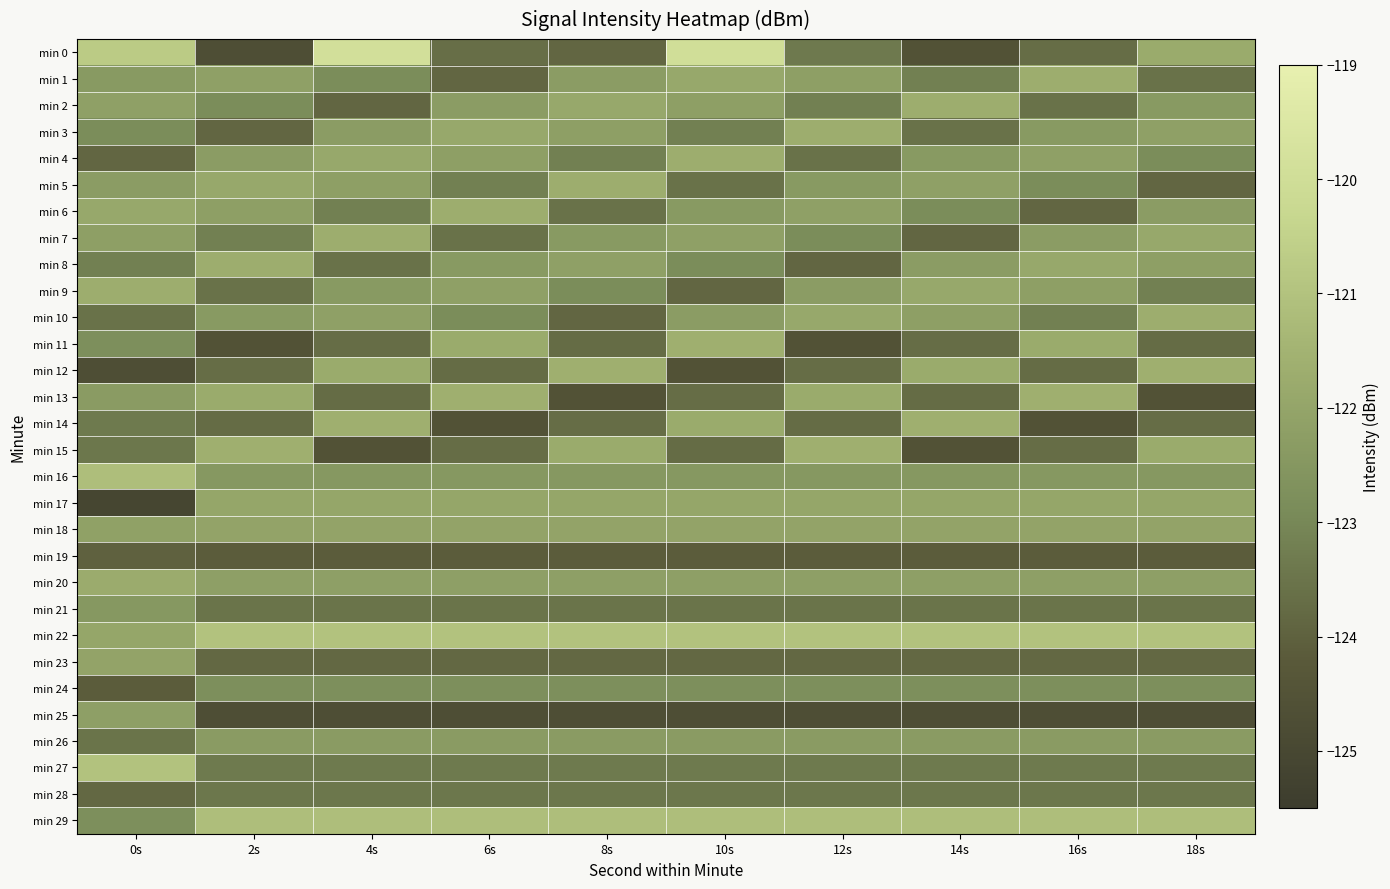

At which category is the sum across all series the highest?

4s